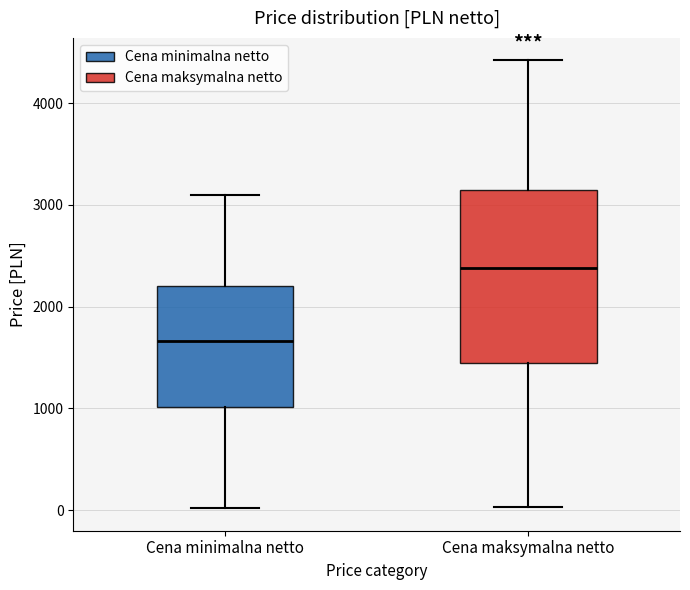

Where does the lower whisker of the box for Cena maksymalna netto end on the y-axis? The values are not printed on the chart, so give them approximately, as read against the axis.

0